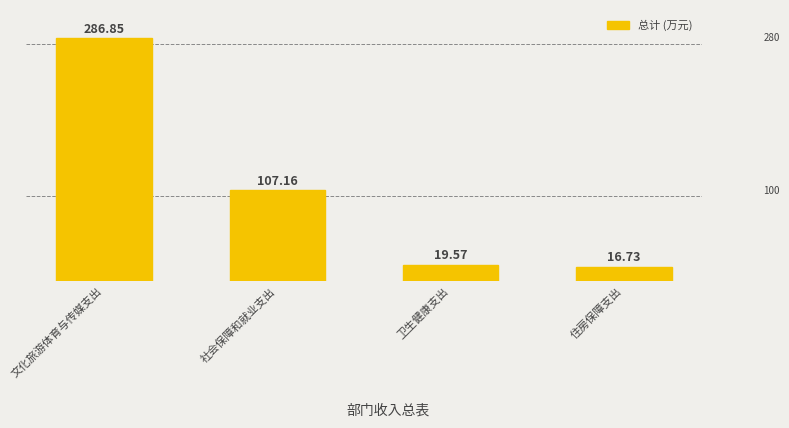

Reading right to left, transcribe all the data shown in this chart.

住房保障支出=16.7	卫生健康支出=19.6	社会保障和就业支出=107.2	文化旅游体育与传媒支出=286.9